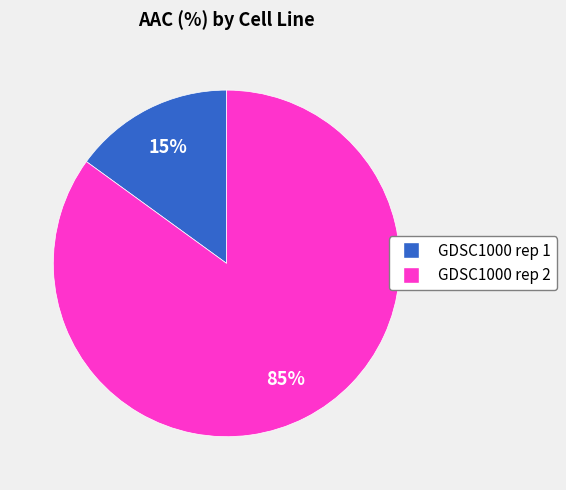

Combined, do GDSC1000 rep 2 and GDSC1000 rep 1 account for over 50%?

Yes